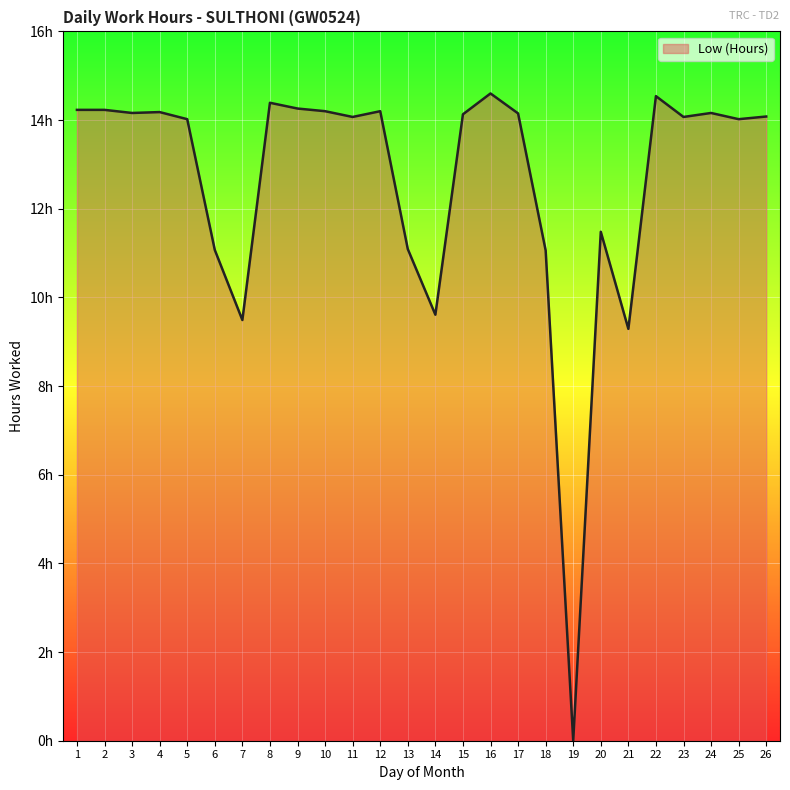

Does the chart display data point markers on the line(s)?

No